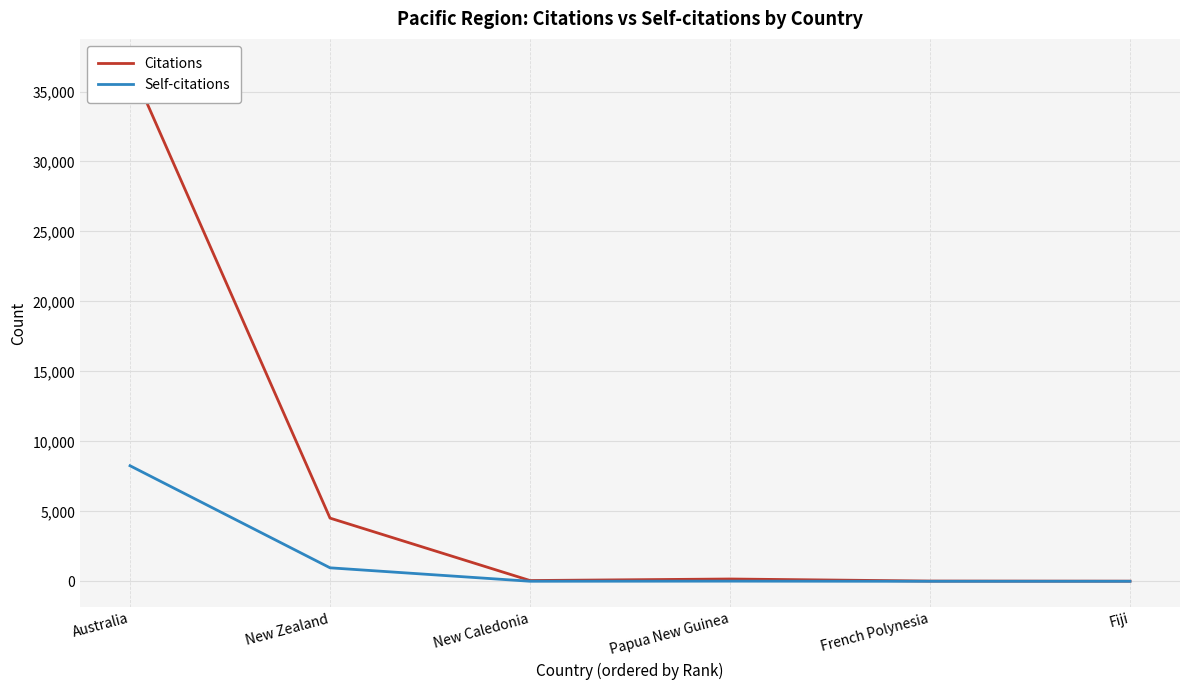

Which series has the largest range (max minus min)?

Citations